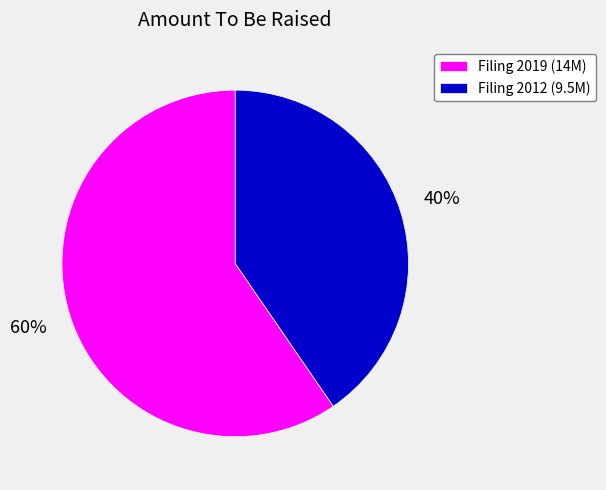

Approximately how many times larger is the value at Filing 2019 (14M) compared to Filing 2012 (9.5M)?

1.5